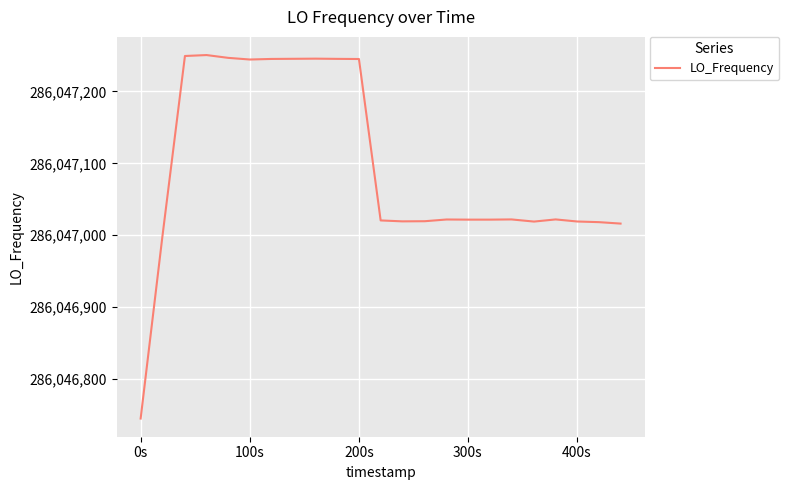

What is the minimum value shown in the chart?

286046744.7